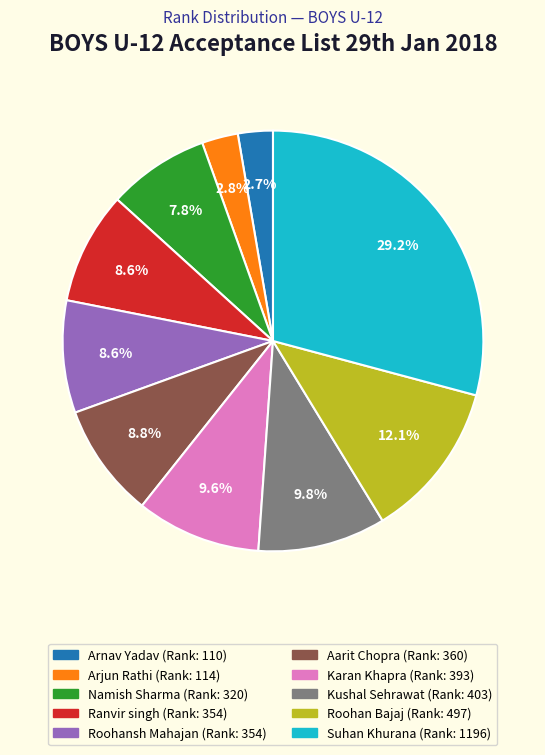

Which has a higher value, Namish Sharma or Kushal Sehrawat?

Kushal Sehrawat